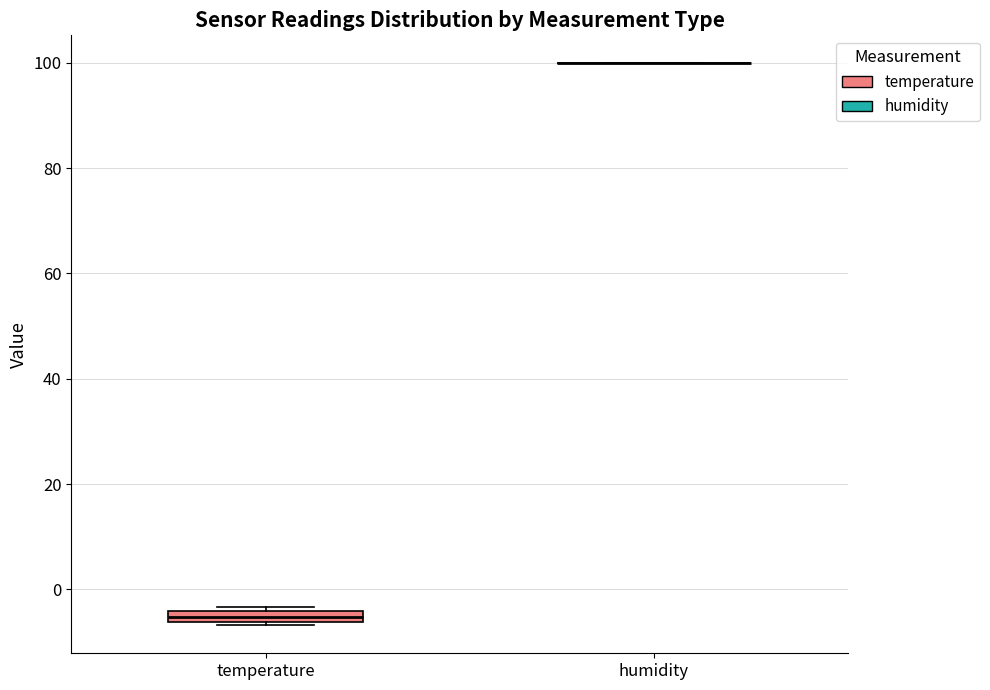

Which box is the tallest, from its lower edge to its upper edge?

temperature